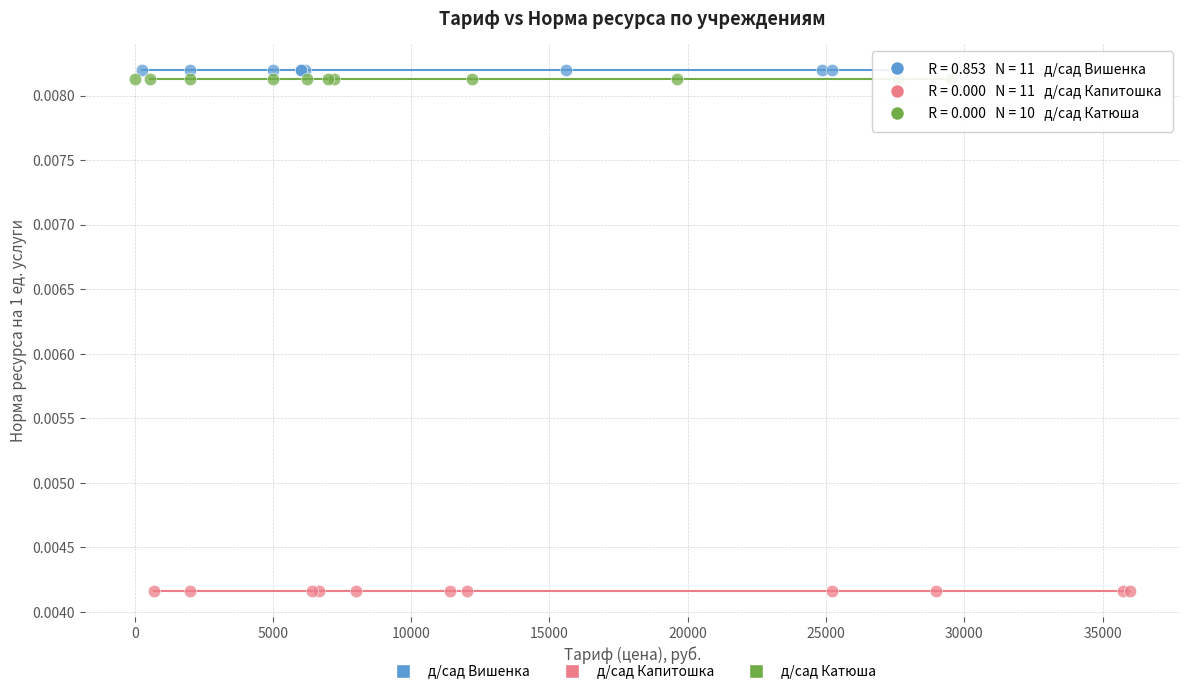

Which series reaches the minimum Y coordinate?

д/сад Капитошка